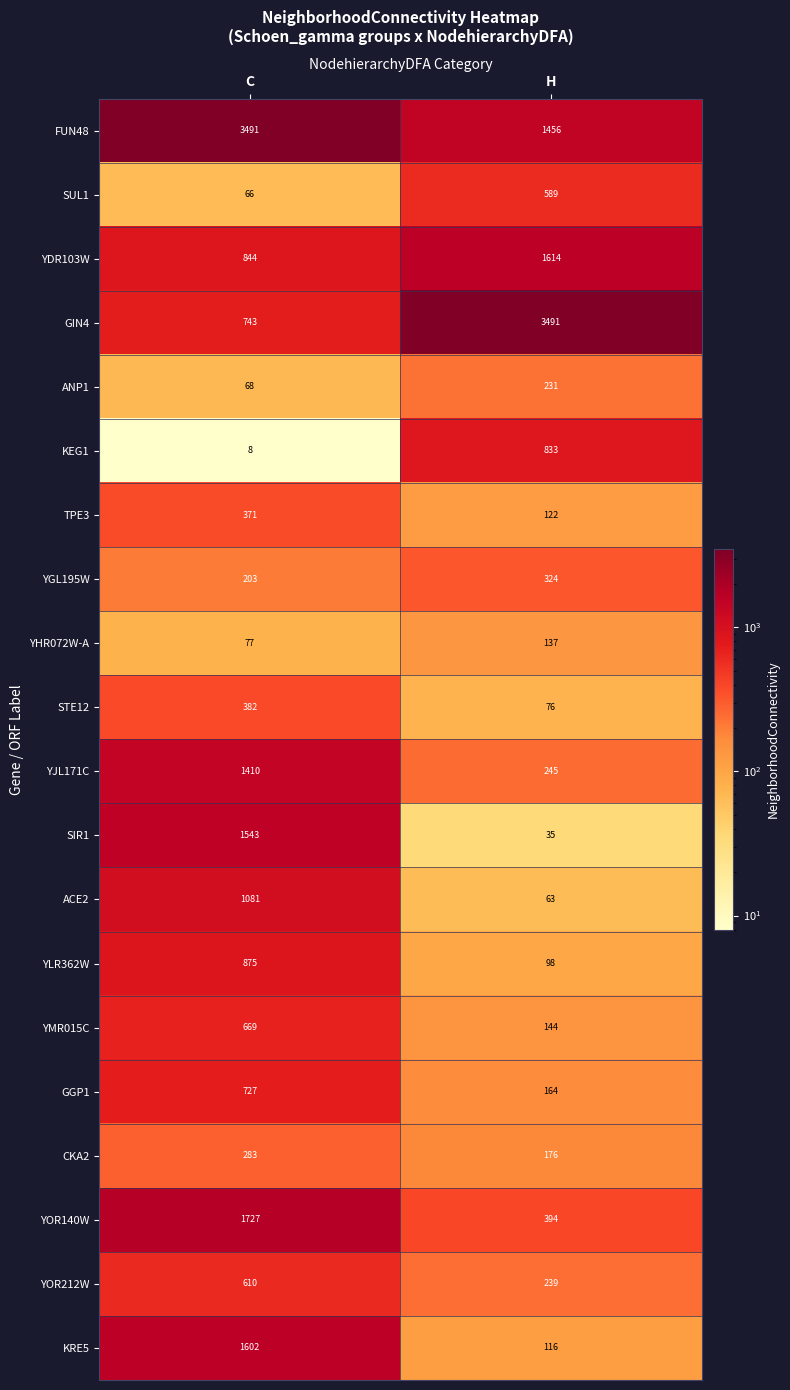

Count the number of categories in the chart.

2